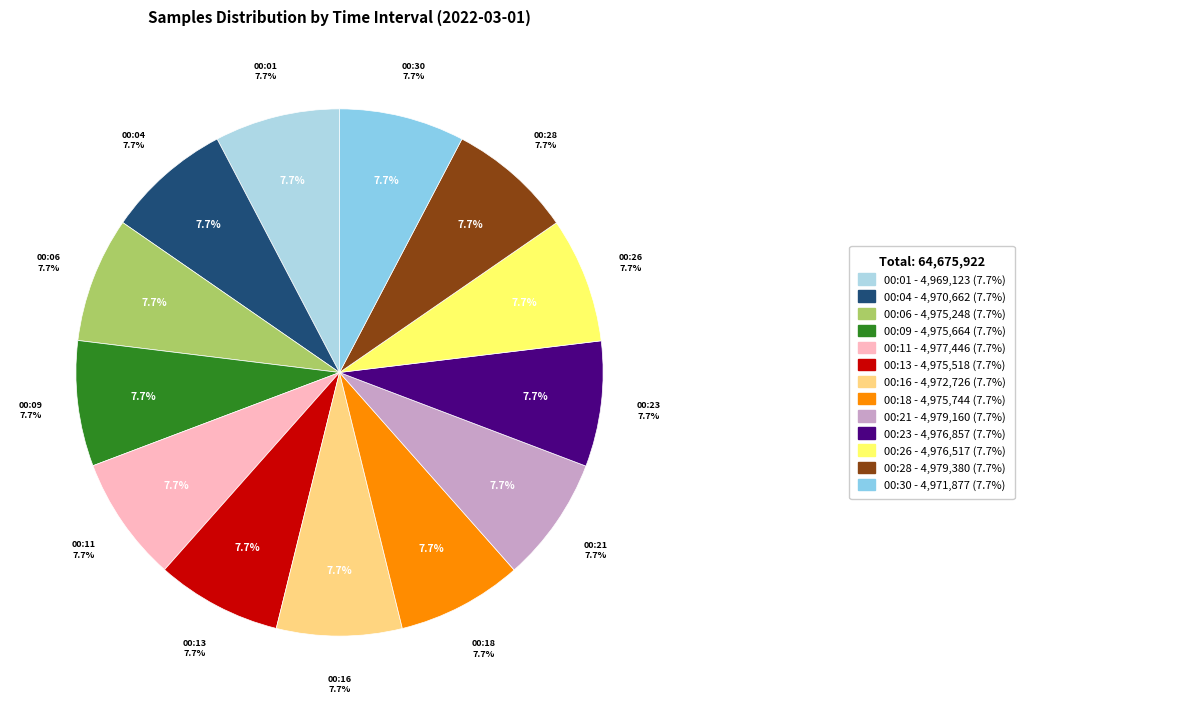

What percentage is NOT represented by 2022/03/01 00:28?

92.3%